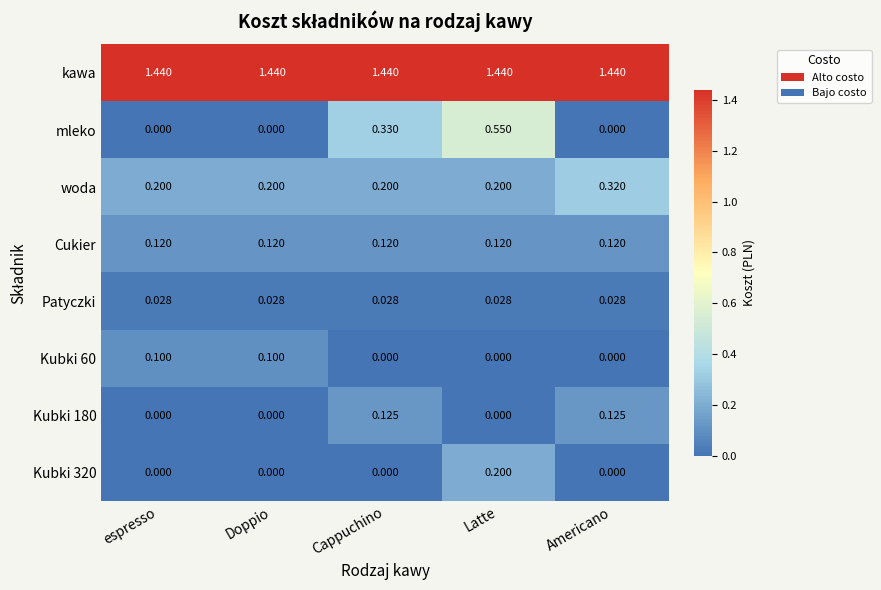

Which series has the widest spread of values?

mleko